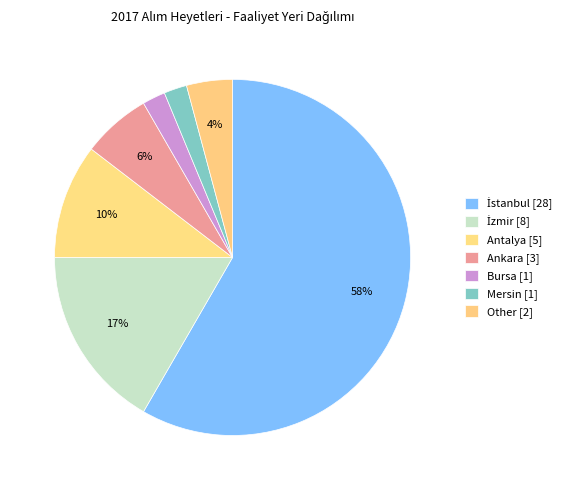

Rank the categories by value from lowest to highest.

Bursa, Mersin, Other, Ankara, Antalya, İzmir, İstanbul